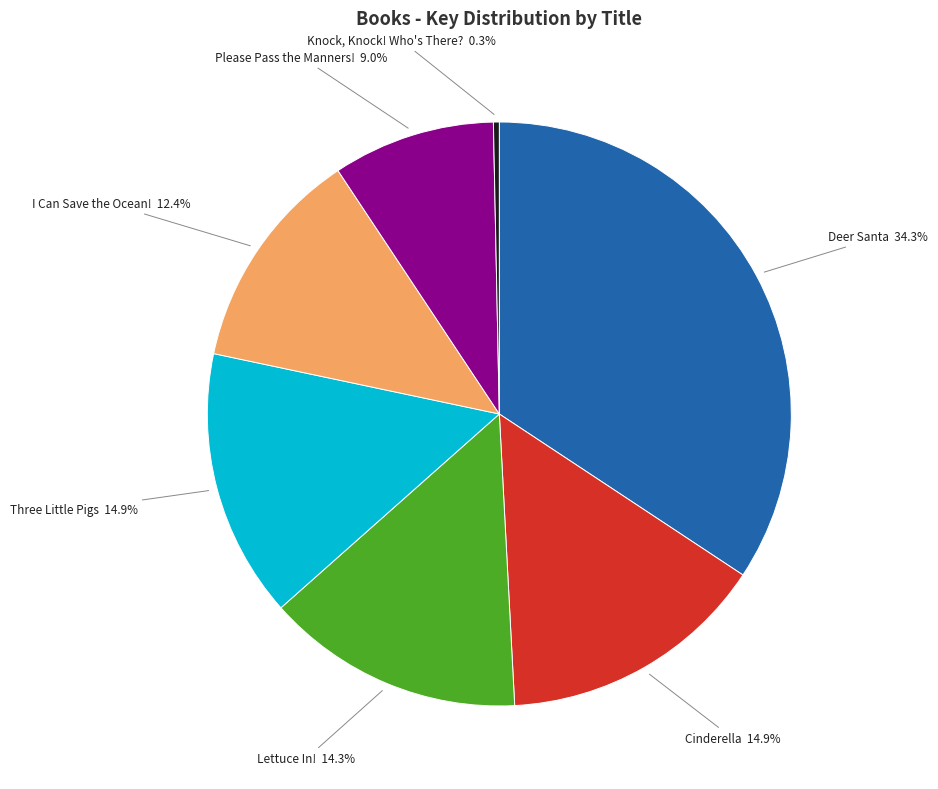

Is there a majority slice in this chart?

No